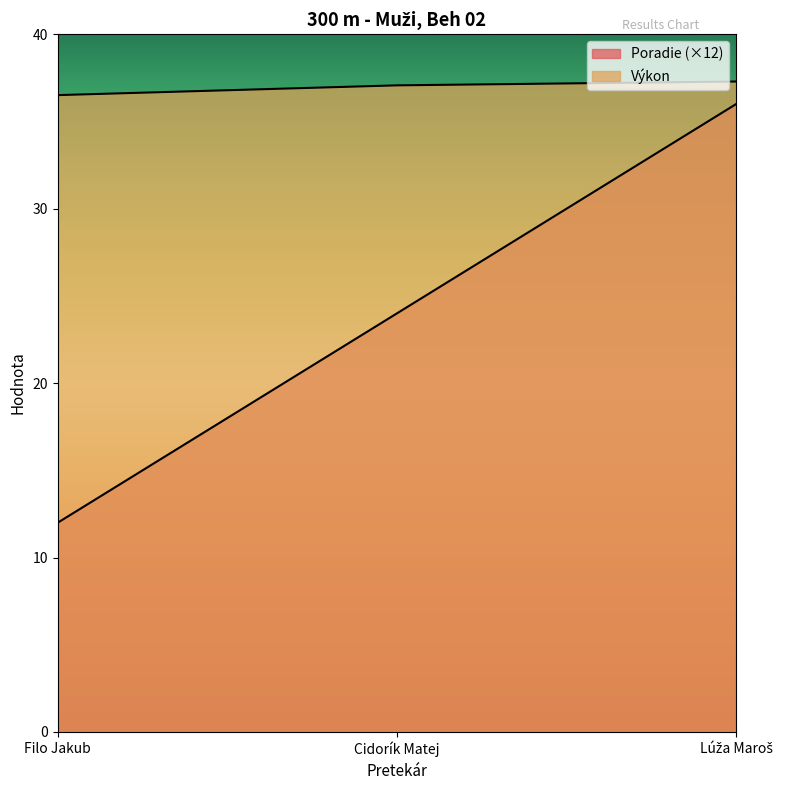

Where is Výkon nearest to the value 36?

Filo Jakub